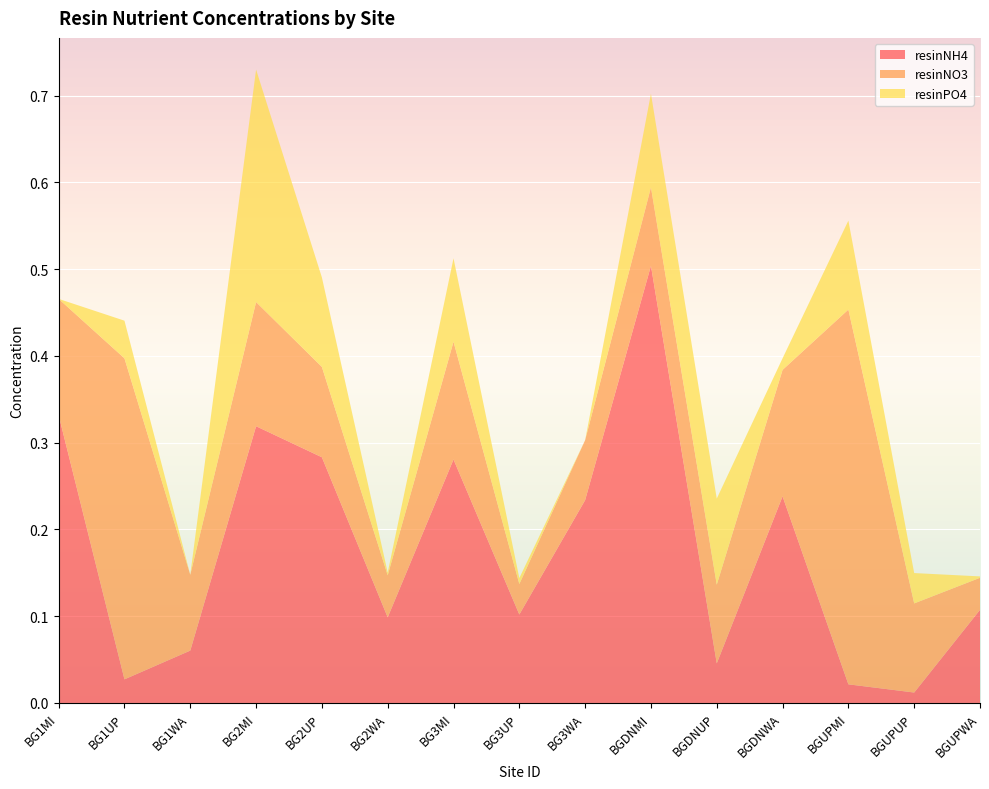

Reading left to right, transcribe all the data shown in this chart.

resinNH4: BG1MI=0.3	BG1UP=0.0	BG1WA=0.1	BG2MI=0.3	BG2UP=0.3	BG2WA=0.1	BG3MI=0.3	BG3UP=0.1	BG3WA=0.2	BGDNMI=0.5	BGDNUP=0.0	BGDNWA=0.2	BGUPMI=0.0	BGUPUP=0.0	BGUPWA=0.1
resinNO3: BG1MI=0.1	BG1UP=0.4	BG1WA=0.1	BG2MI=0.1	BG2UP=0.1	BG2WA=0.0	BG3MI=0.1	BG3UP=0.0	BG3WA=0.1	BGDNMI=0.1	BGDNUP=0.1	BGDNWA=0.1	BGUPMI=0.4	BGUPUP=0.1	BGUPWA=0.0
resinPO4: BG1MI=0.0	BG1UP=0.0	BG1WA=0.0	BG2MI=0.3	BG2UP=0.1	BG2WA=0.0	BG3MI=0.1	BG3UP=0.0	BG3WA=0.0	BGDNMI=0.1	BGDNUP=0.1	BGDNWA=0.0	BGUPMI=0.1	BGUPUP=0.0	BGUPWA=0.0